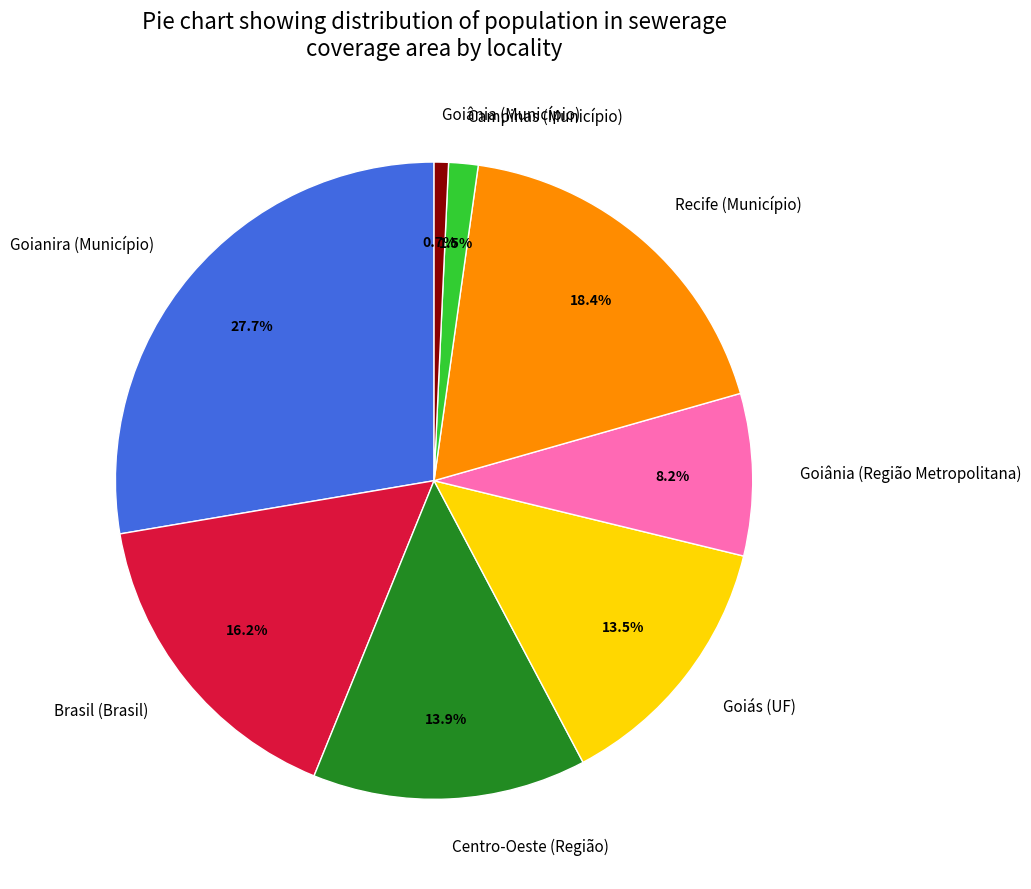

How many segments does this pie chart have?

8